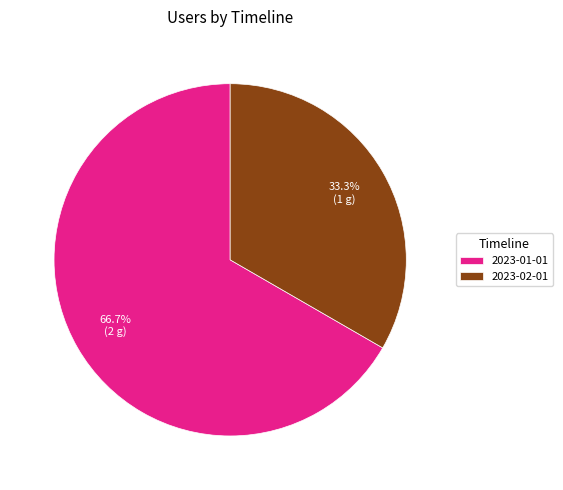

Which slice represents more than half of the pie?

2023-01-01